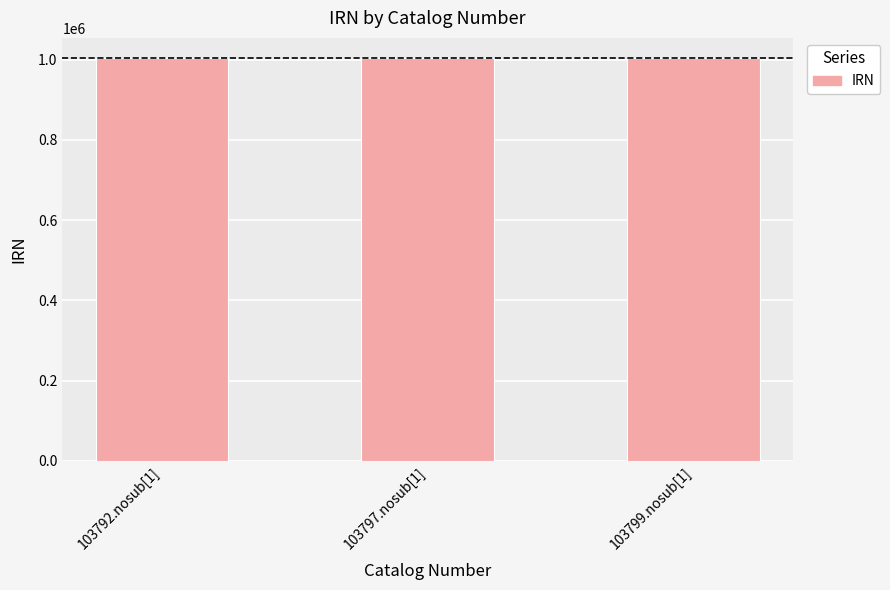

What is the change in value from 103797.nosub[1] to 103799.nosub[1]?

+32